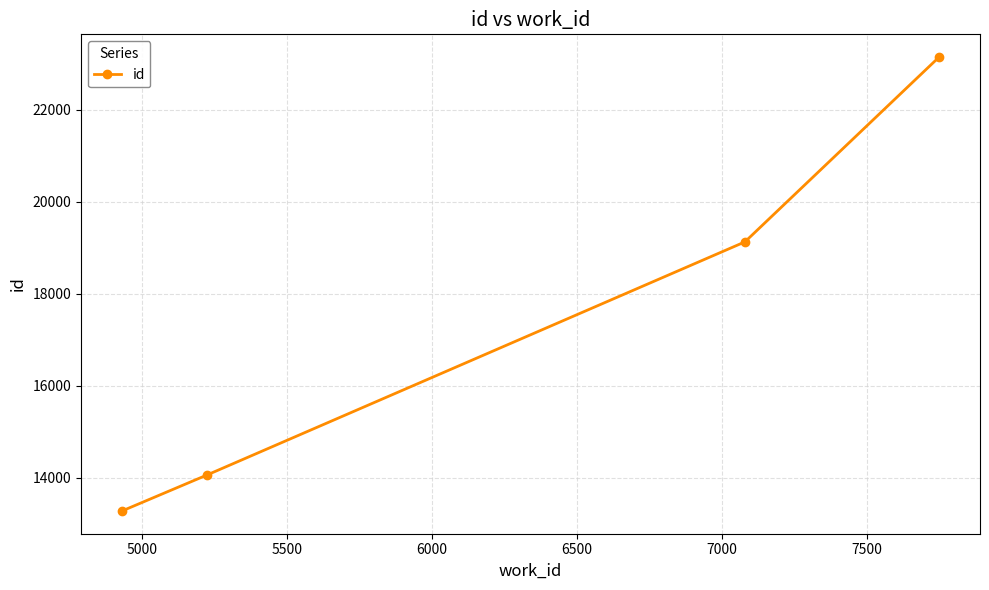

What is the average value?

17400